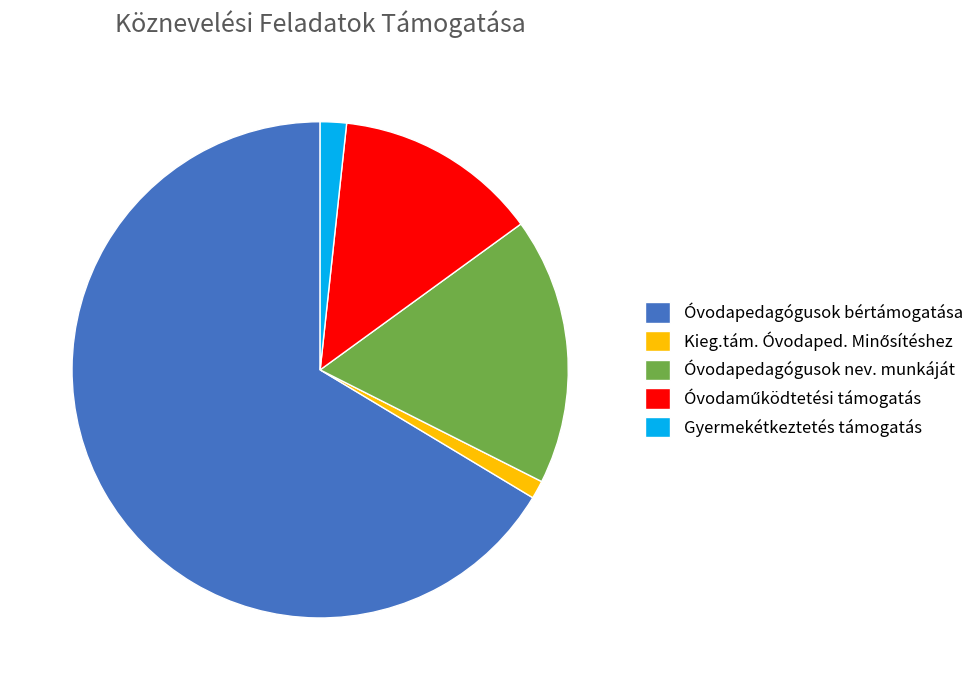

What is the ratio of the value at Óvodapedagógusok nev. munkáját to the value at Gyermekétkeztetés támogatás?

10.2